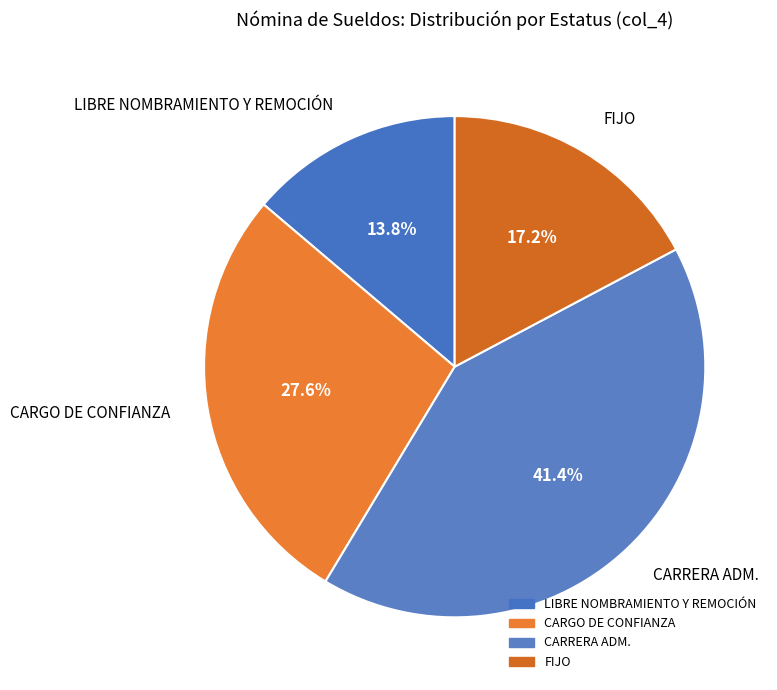

How many slices are in this pie chart?

4